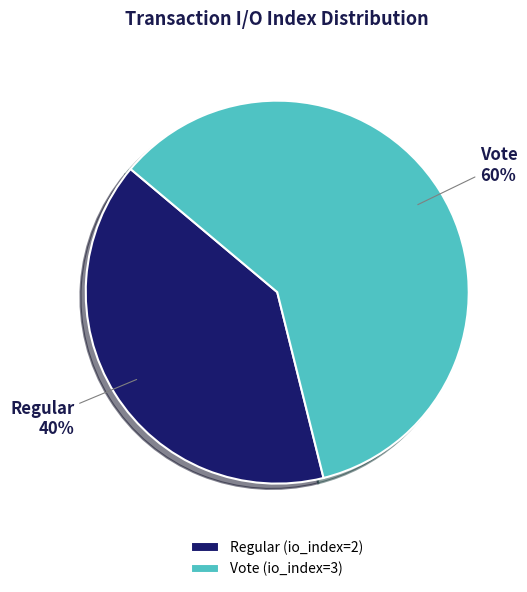

Is there any slice that represents more than half of the pie?

Yes